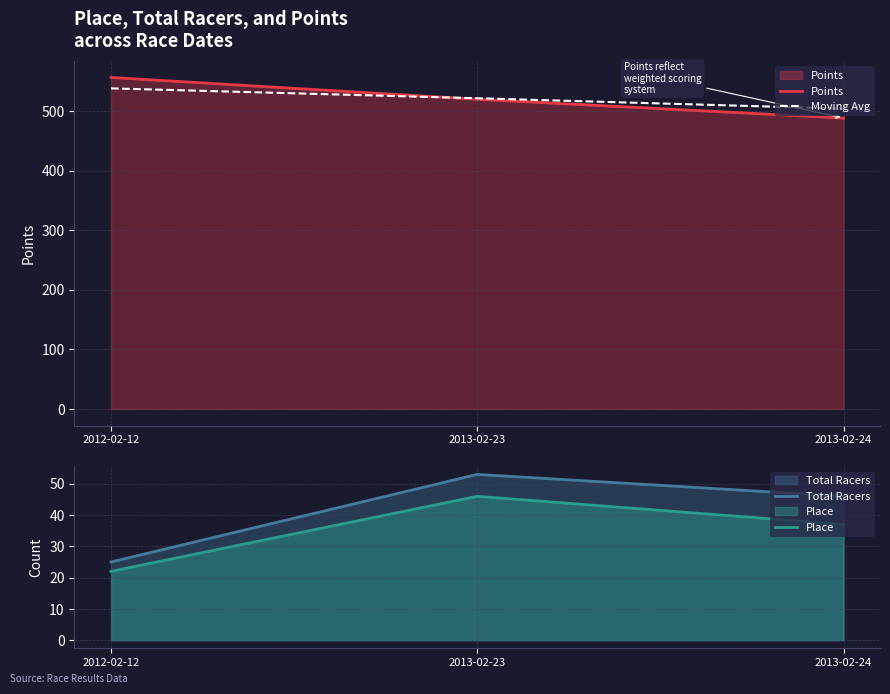

At how many categories does at least one series exceed 23?

3